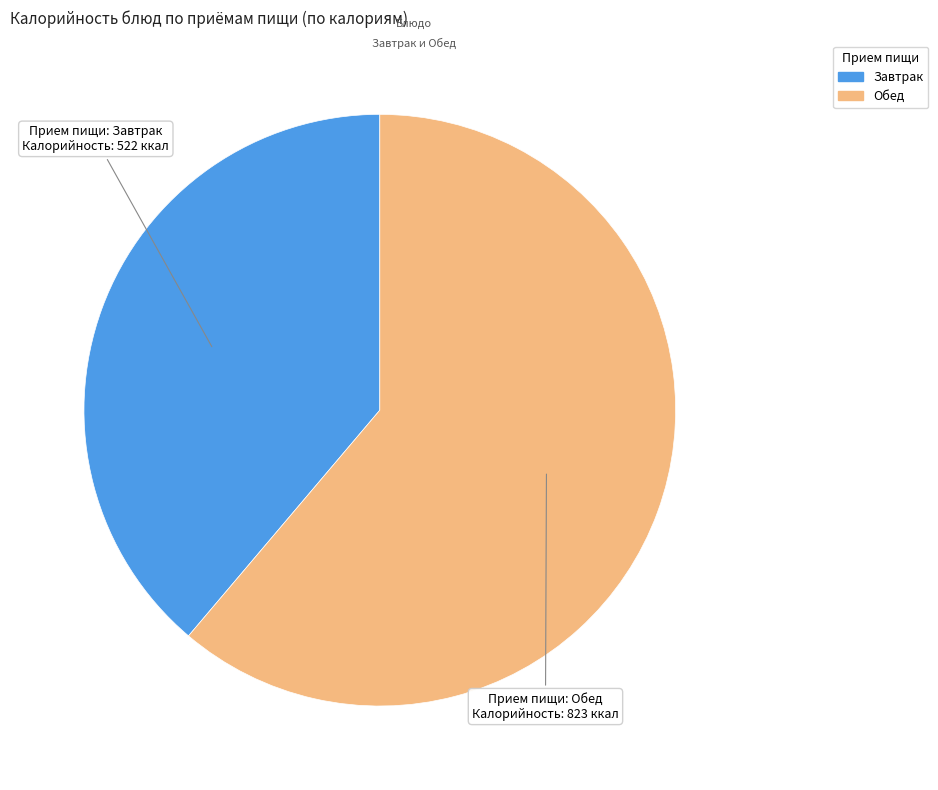

Does any single category account for the majority?

Yes